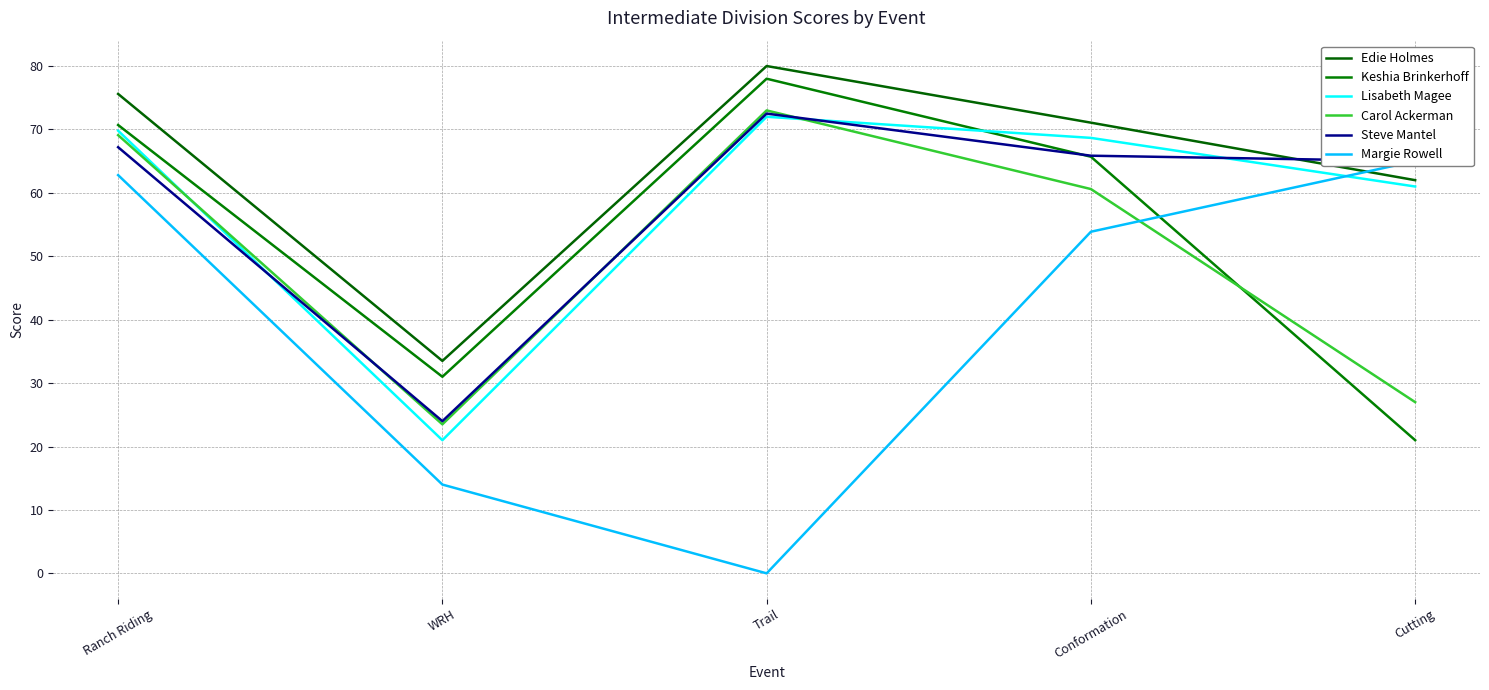

What is the difference between the second highest and second lowest values in the Edie Holmes series?

13.6